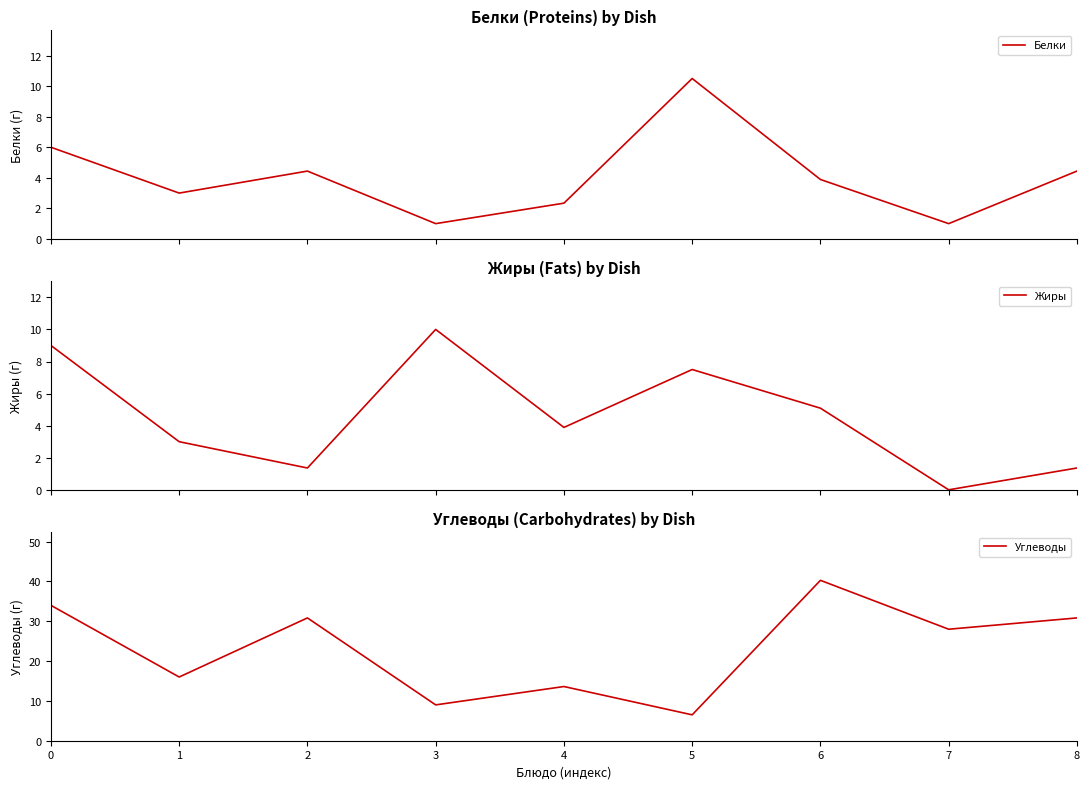

Reading left to right, what are all the values shown in this chart?

Белки: 6.0	3.0	4.4	1.0	2.3	10.5	3.9	1.0	4.4
Жиры: 9.0	3.0	1.4	10.0	3.9	7.5	5.1	0.0	1.4
Углеводы: 34.0	16.0	30.8	9.0	13.6	6.5	40.3	28.0	30.8